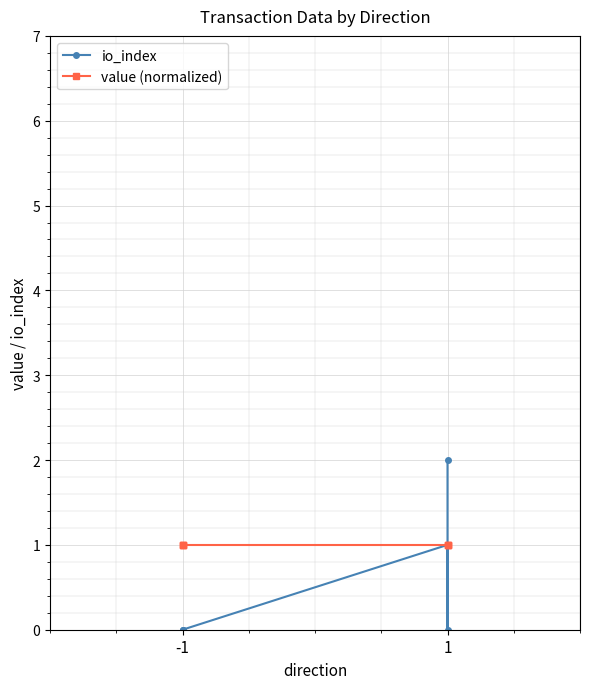

True or false: value (normalized) has a value of 1 at 1.

True